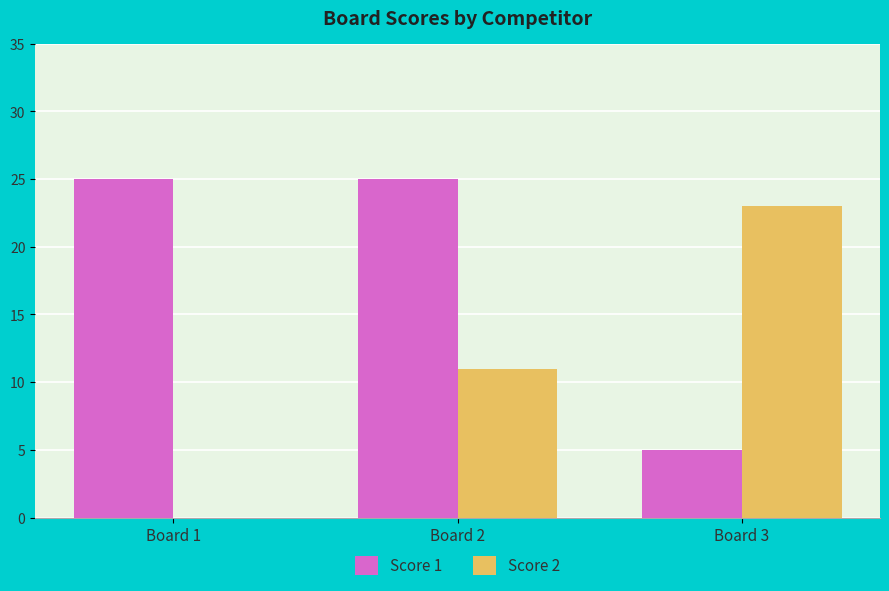

Reading left to right, list all the values displayed in this chart.

Score 1: Board 1=25	Board 2=25	Board 3=5
Score 2: Board 1=0	Board 2=11	Board 3=23